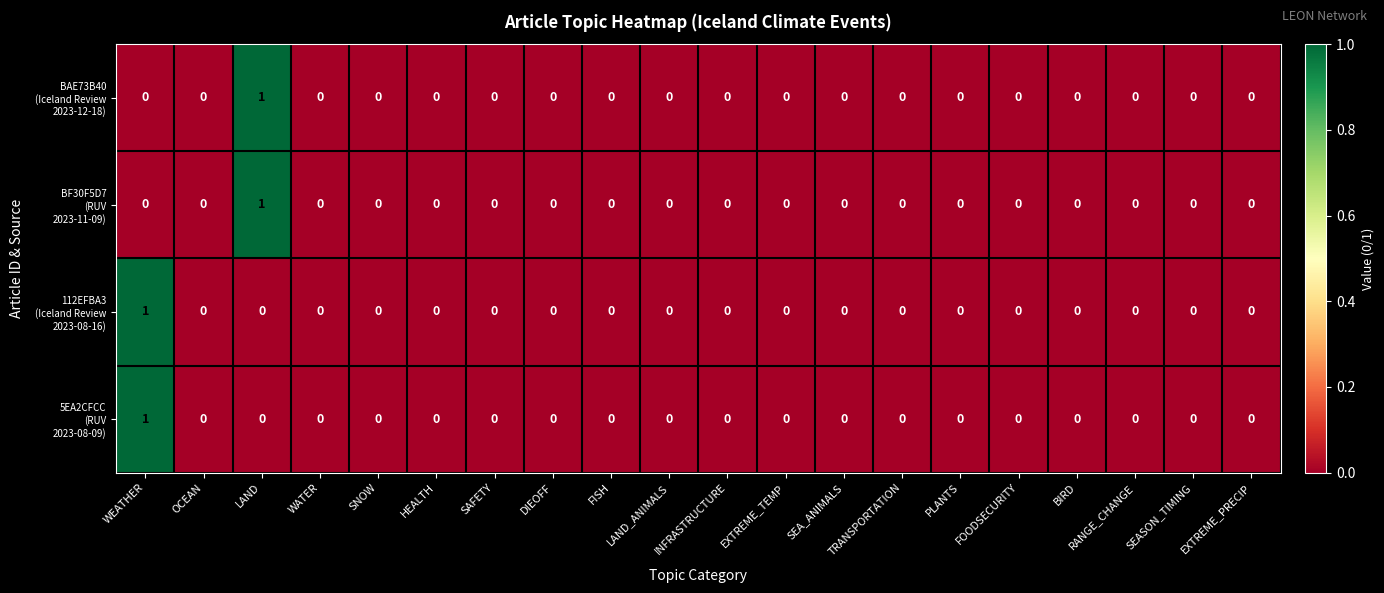

At how many categories does at least one series exceed 0?

2